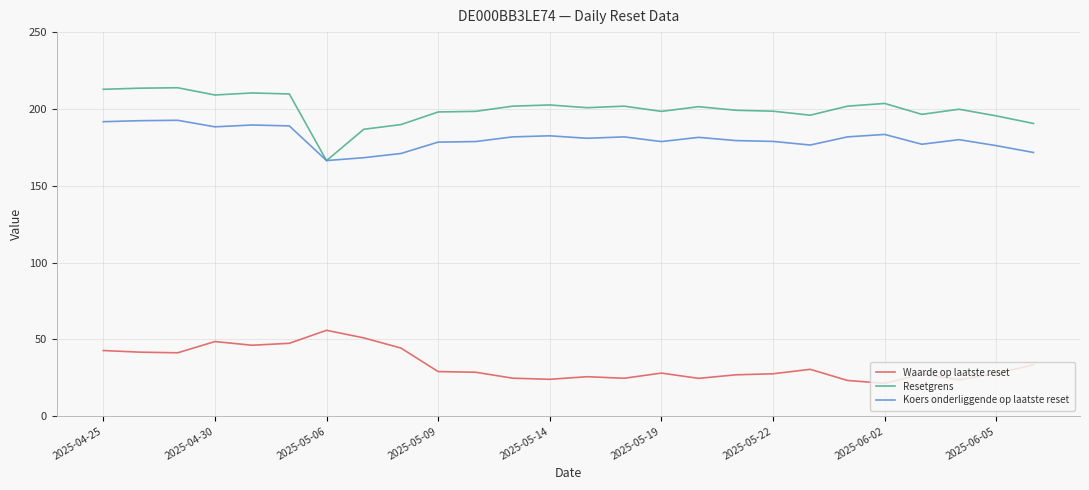

True or false: Waarde op laatste reset and Resetgrens cross at least once.

False